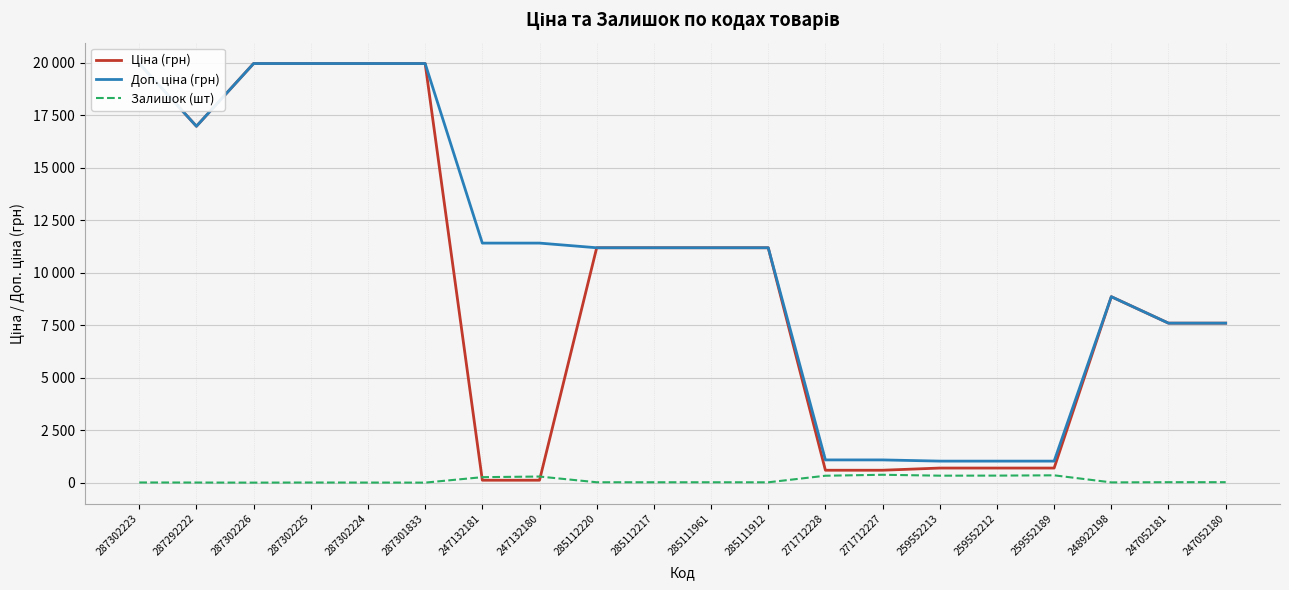

Reading right to left, what are all the values shown in this chart?

Ціна (грн): 7596.5	7596.5	8856.7	693.7	693.7	693.7	589.9	589.9	11188.2	11188.2	11188.2	11188.2	114.1	114.1	19964.2	19964.2	19964.2	19964.2	16976.3	19964.2
Доп. ціна (грн): 7596.5	7596.5	8856.7	1024.6	1024.6	1024.6	1081.7	1081.7	11188.2	11188.2	11188.2	11188.2	11410.0	11410.0	19964.2	19964.2	19964.2	19964.2	16976.3	19964.2
Залишок (шт): 21.0	20.0	11.0	348.0	334.0	331.0	374.0	328.0	15.0	17.0	17.0	17.0	290.0	260.0	0.0	3.0	5.0	0.0	4.0	7.0